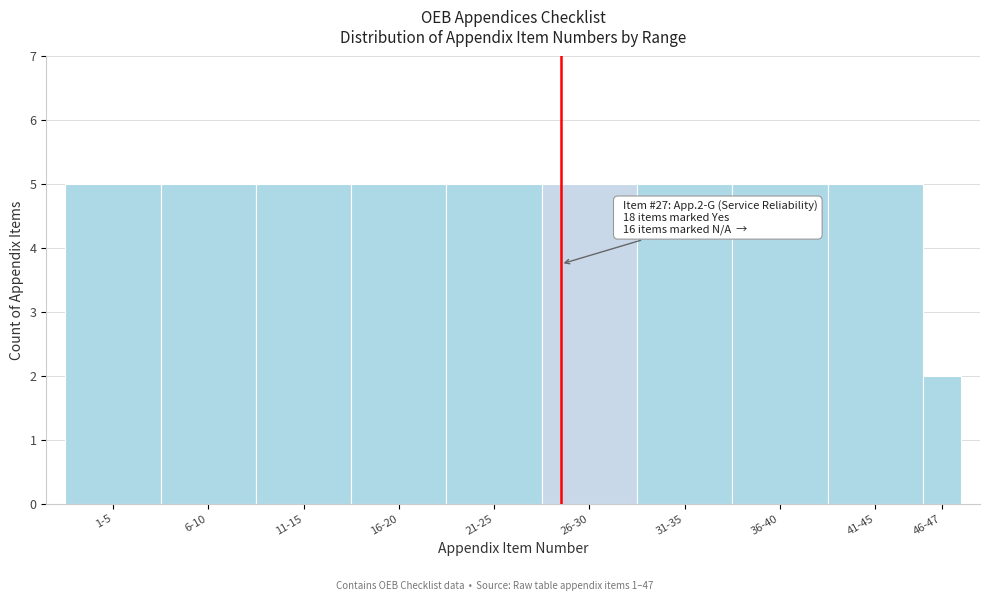

Reading left to right, what are all the values shown in this chart?

5	5	5	5	5	5	5	5	5	2